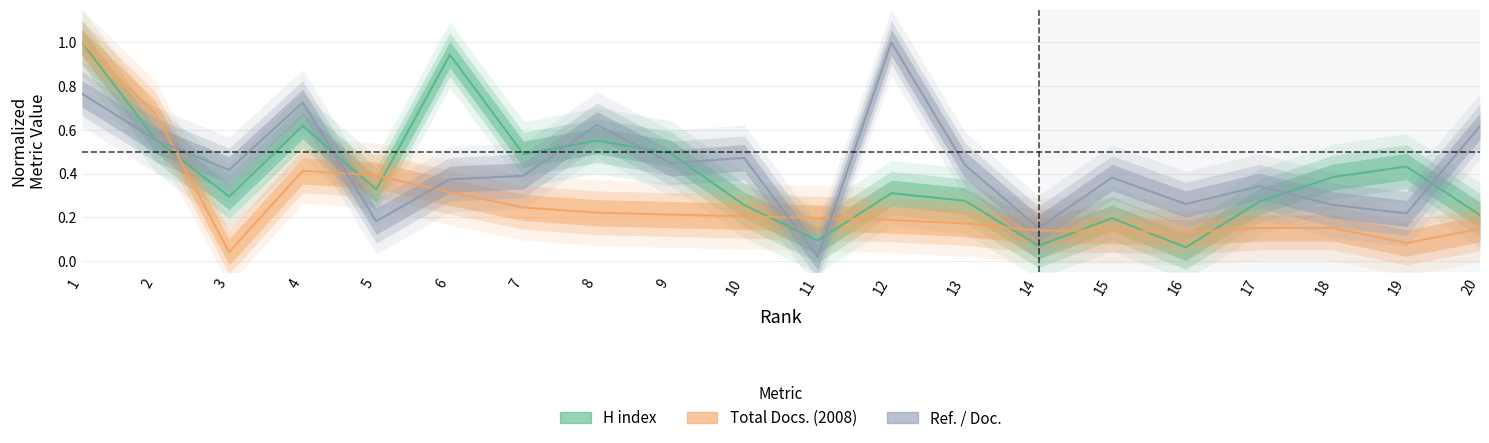

Is the value of H index at 6 greater than the value of Ref. / Doc. at 18?

Yes